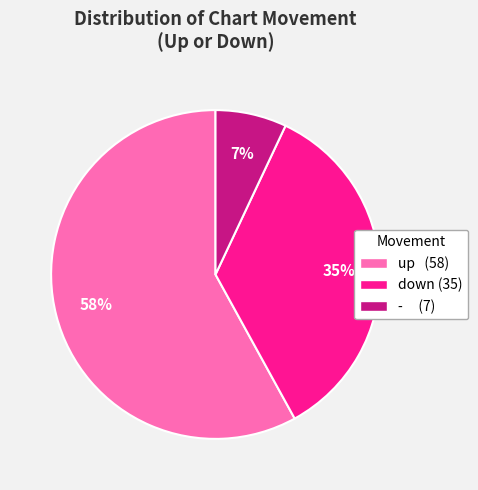

True or false: up accounts for 58% of the total.

True